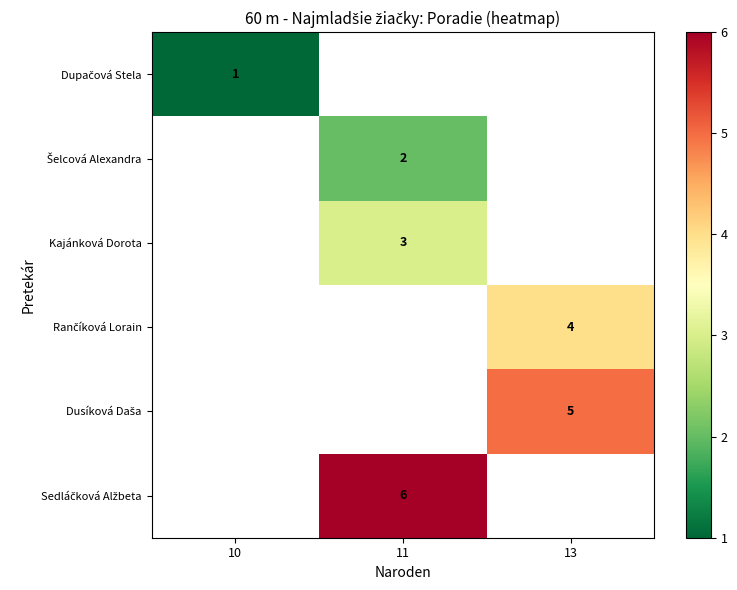

At how many categories does at least one series exceed 3?

2